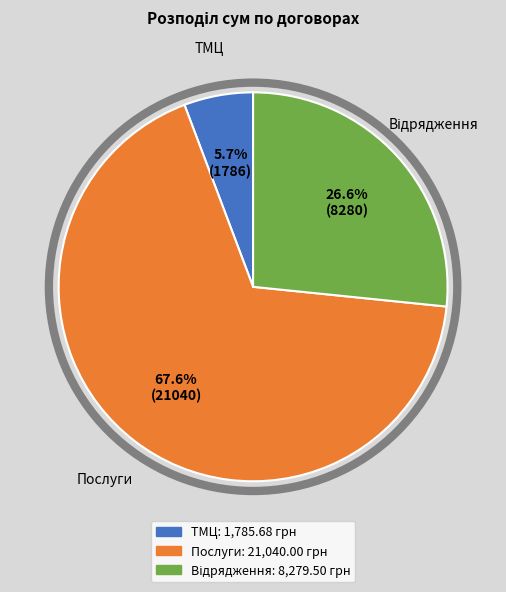

Does any single category account for the majority?

Yes